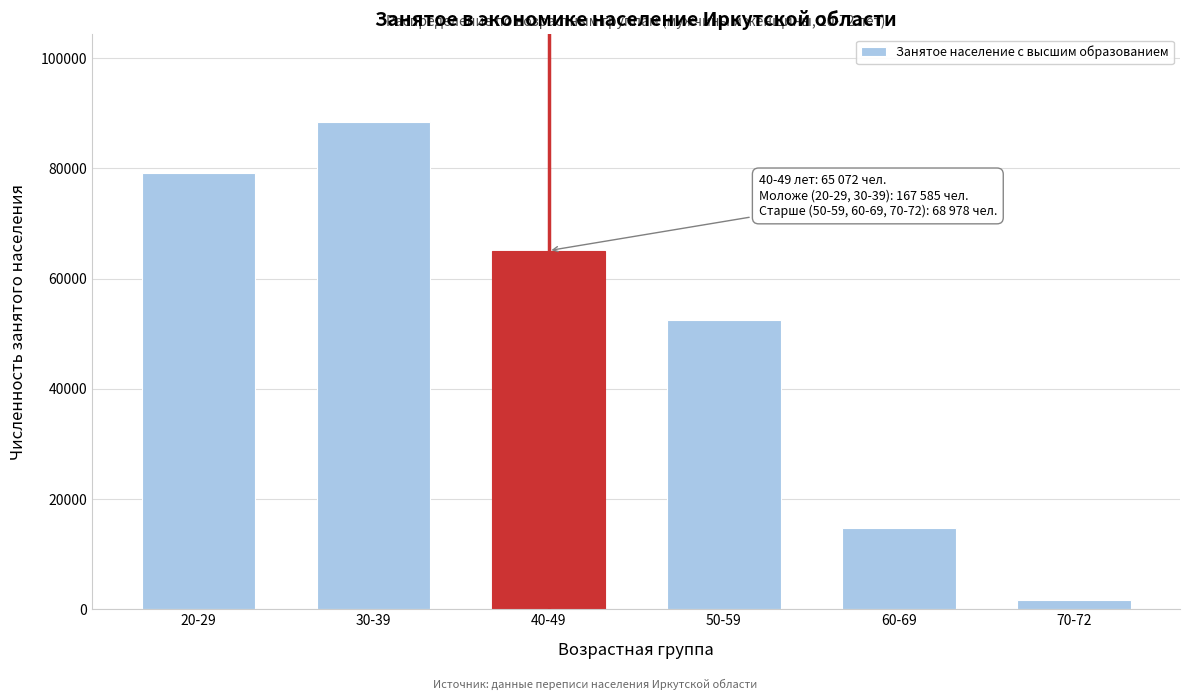

Reading right to left, transcribe all the data shown in this chart.

1737	14782	52459	65072	88419	79166